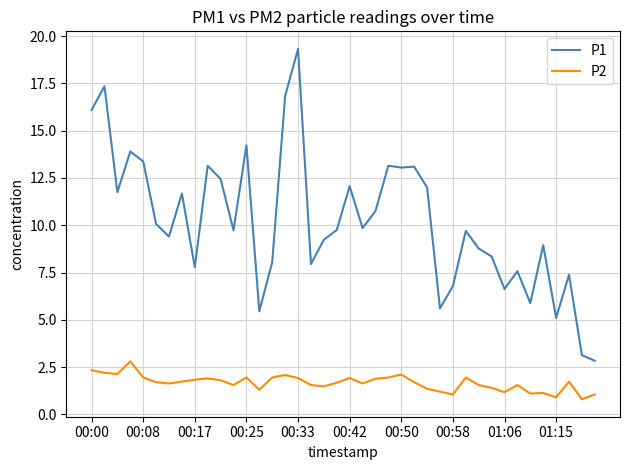

Which series has the largest total across all categories?

P1